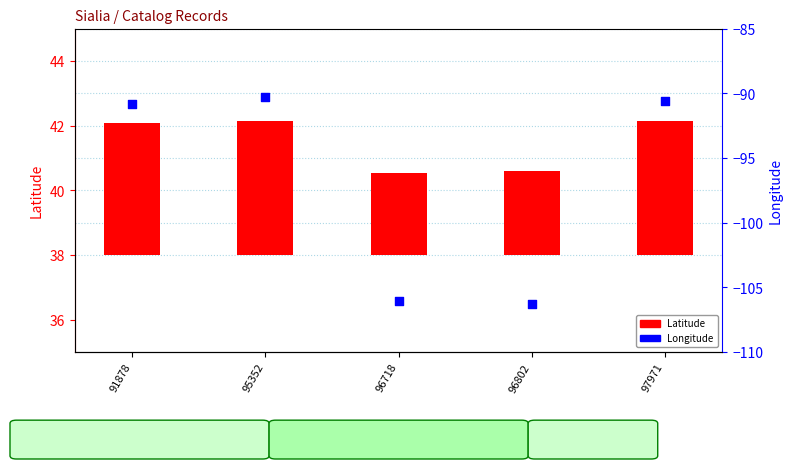

Which has a higher value, 96802 or 91878?

91878